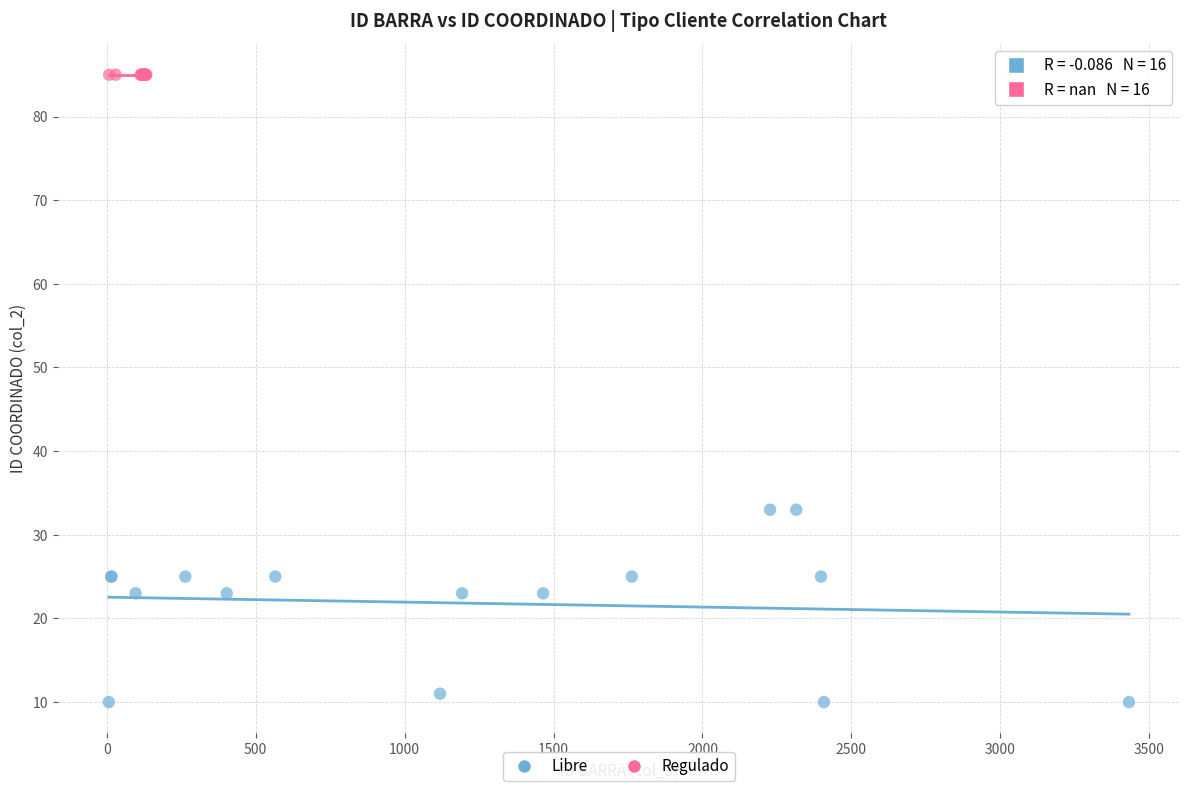

What are all the series names shown in the legend?

Libre, Regulado